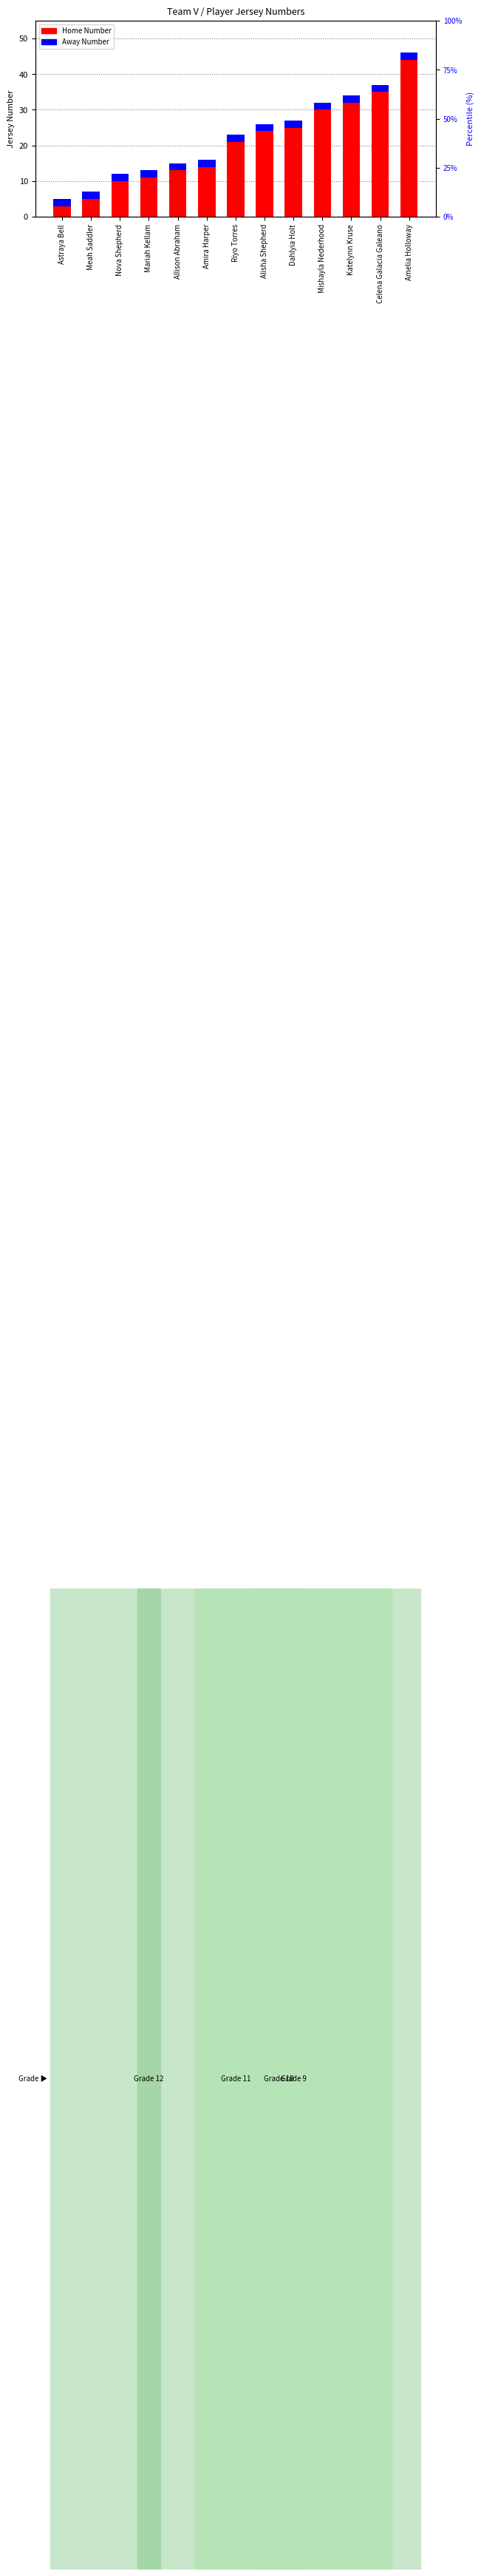

At which label is Home Number closest to 23?

Alisha Shepherd